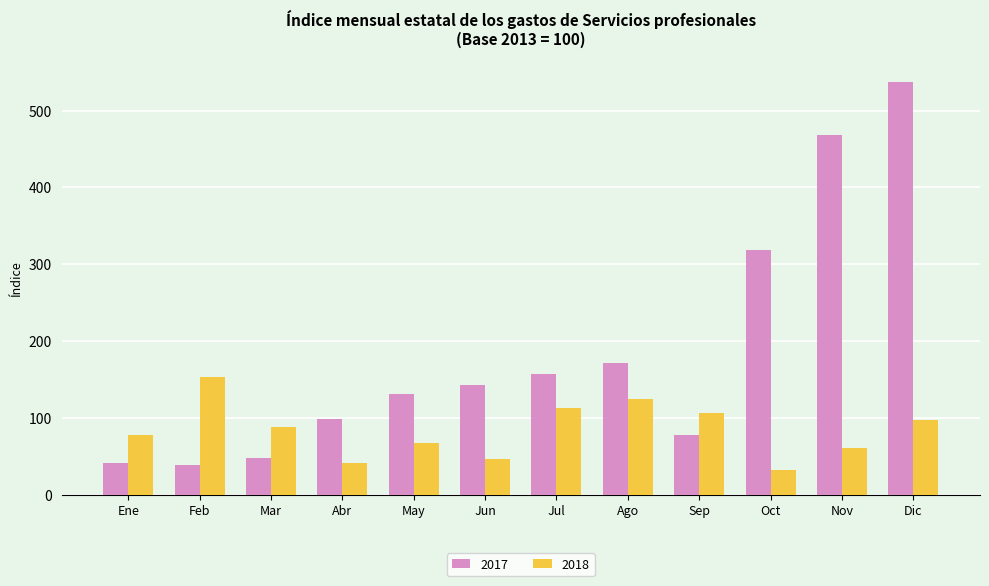

Rank the series at Jul from lowest to highest value.

2018, 2017